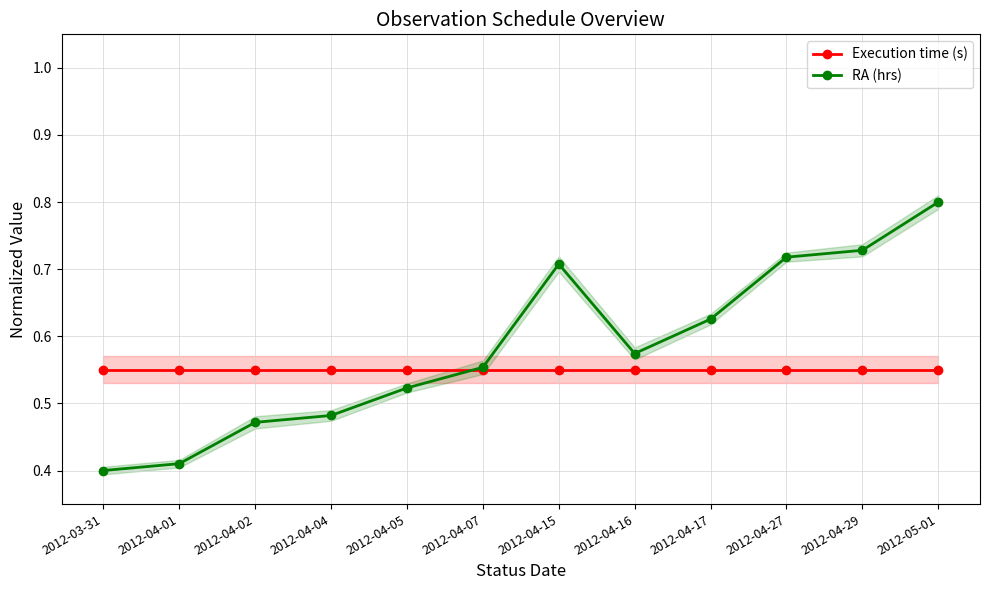

List the series in order of their peak value, highest first.

RA (hrs), Execution time (s)